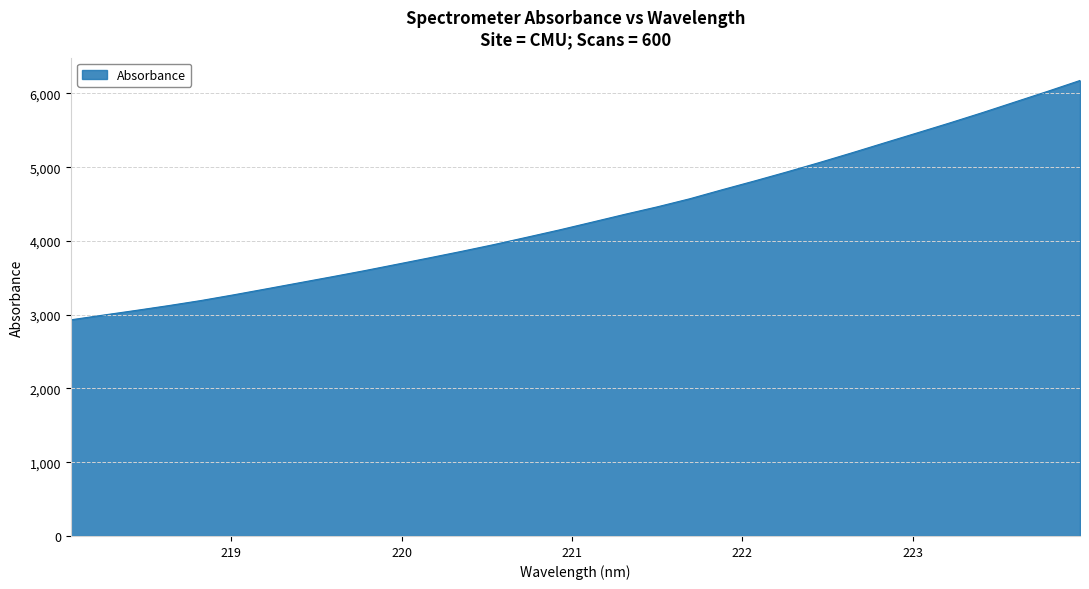

What is the difference between the maximum and minimum values?

3245.2